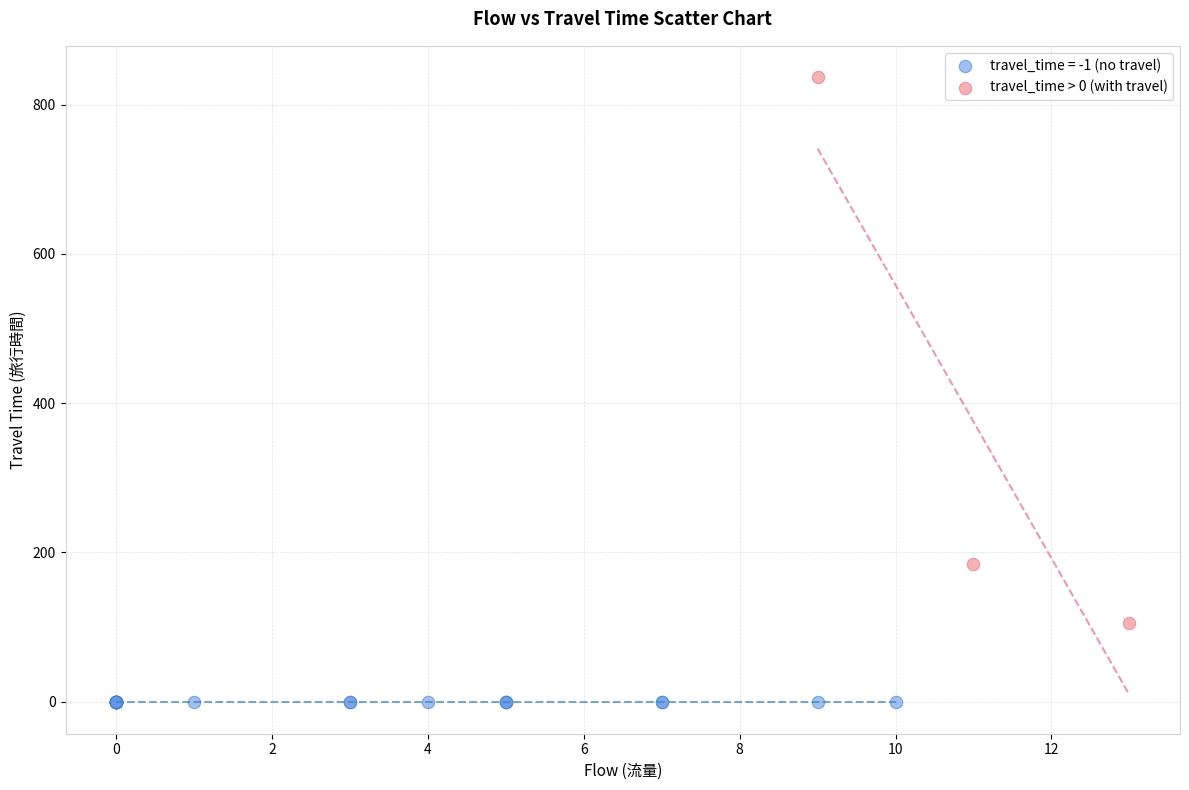

Which series reaches the maximum Y coordinate?

travel_time > 0 (with travel)